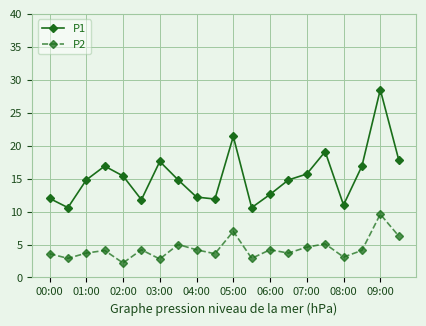

What is the maximum value shown in the chart?

28.5